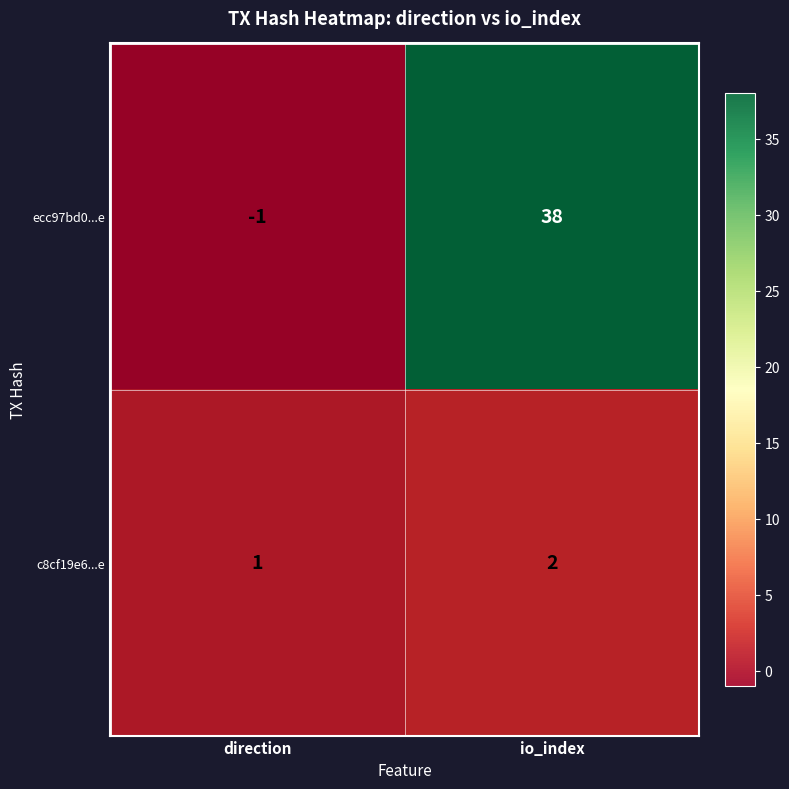

What is the smallest value displayed?

-1